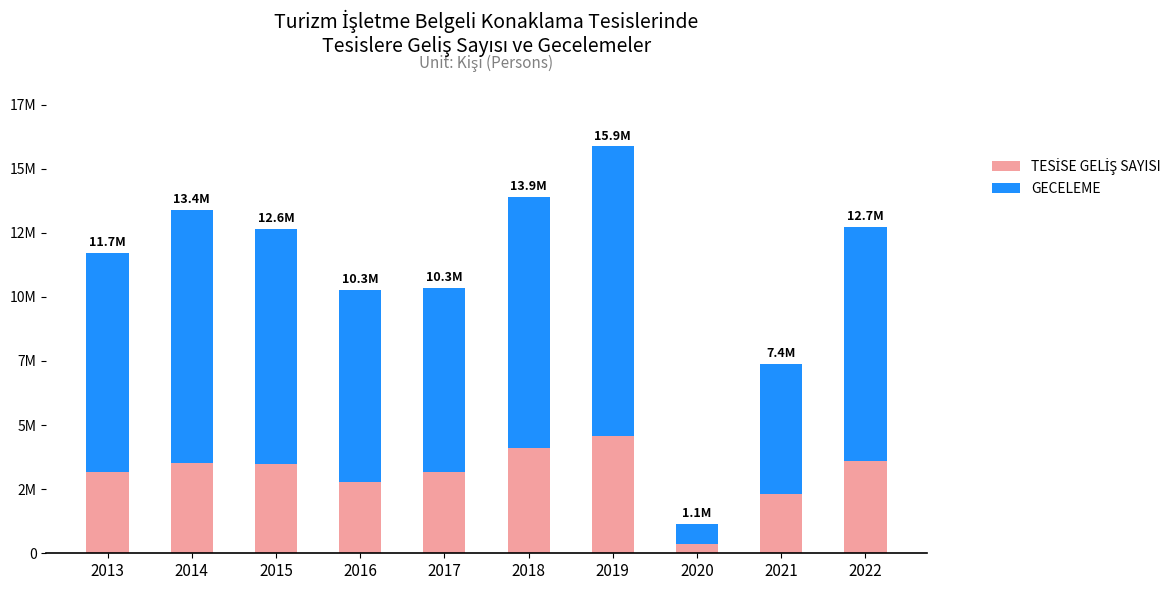

Between 2014 and 2020, which is larger?

2014